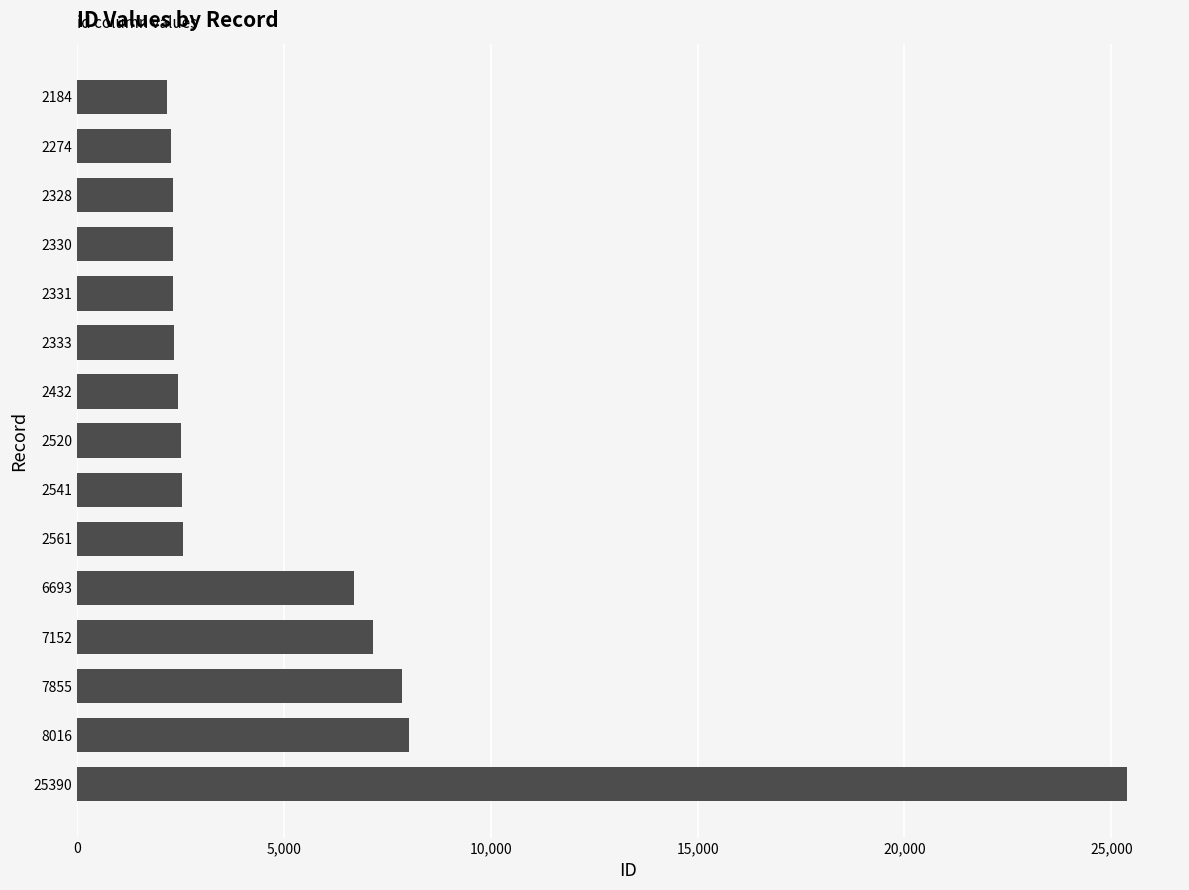

Is it true that the value at 2561 is 2561?

True